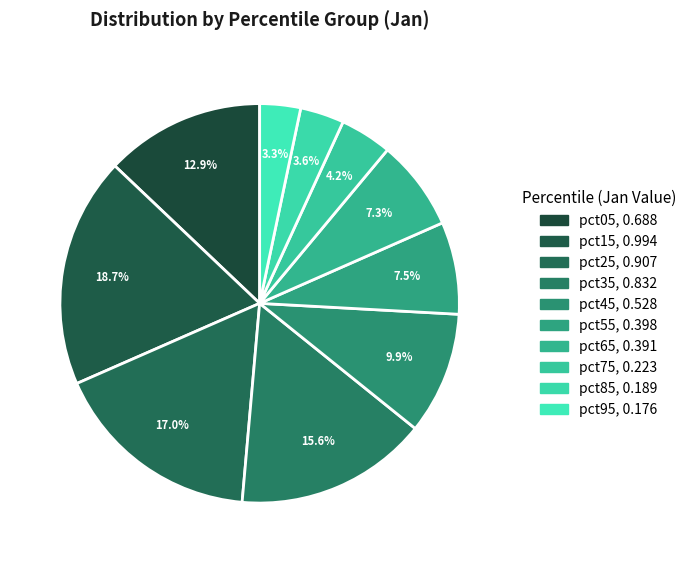

How many segments does this pie chart have?

10